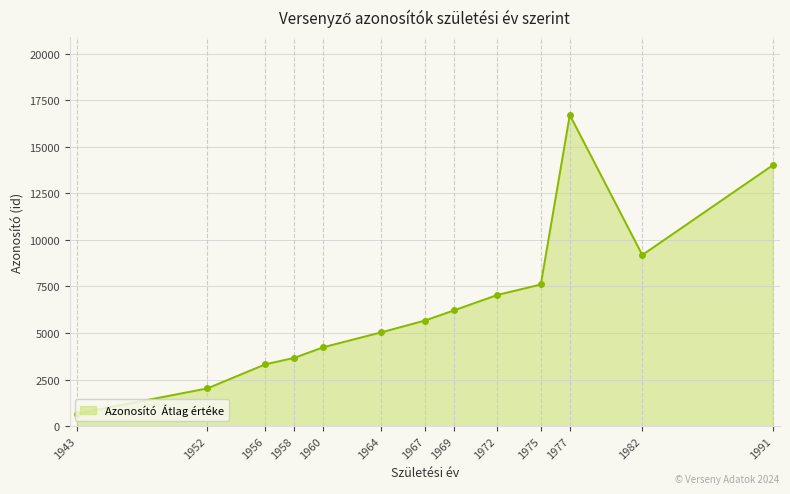

The value at 1958 is 5563.9. True or false?

False